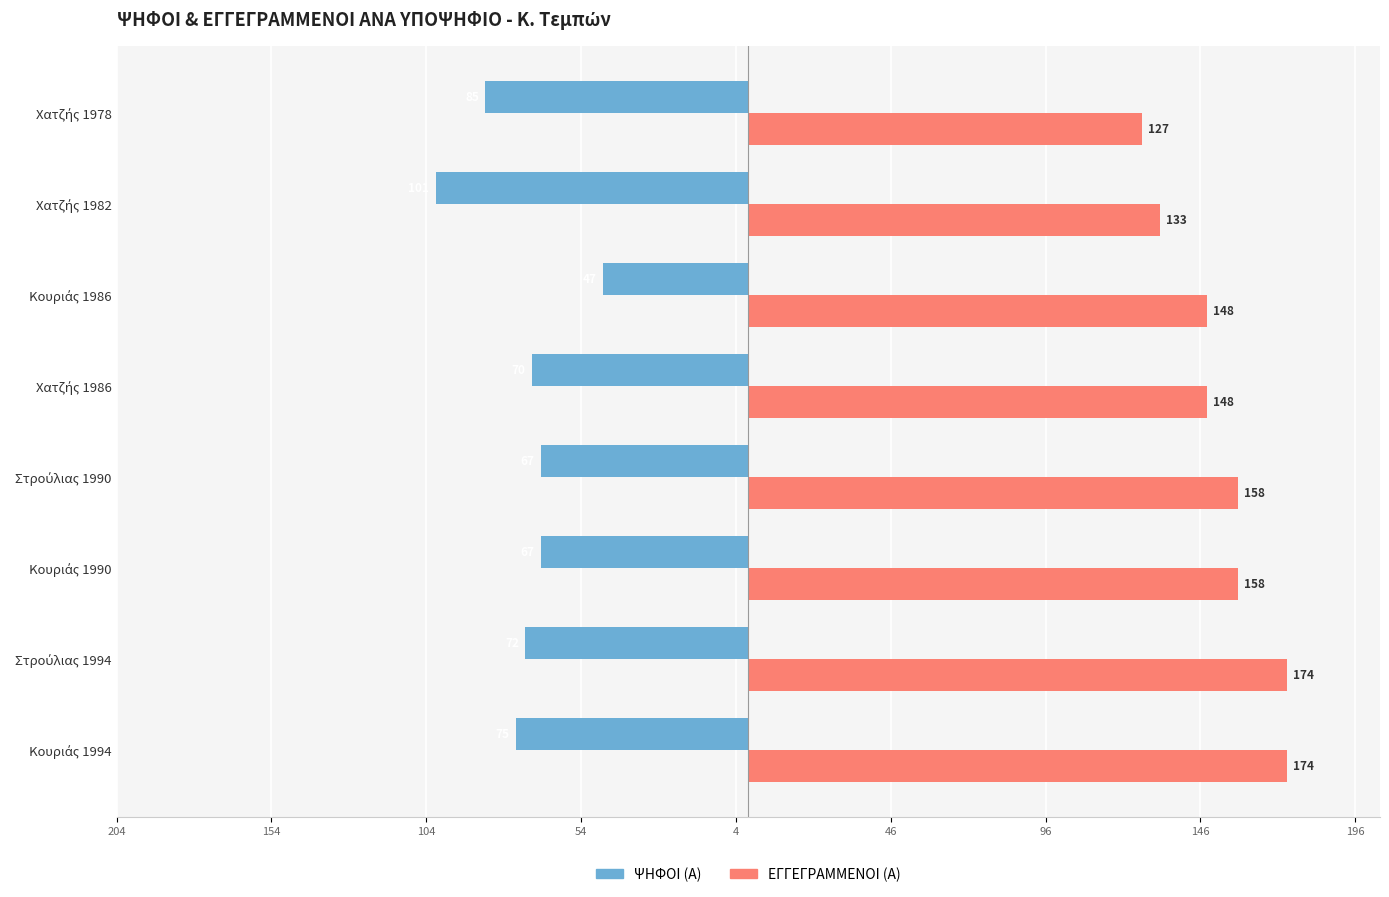

Reading left to right, transcribe all the data shown in this chart.

ΨΗΦΟΙ (Α): -75	-72	-67	-67	-70	-47	-101	-85
ΕΓΓΕΓΡΑΜΜΕΝΟΙ (Α): 174	174	158	158	148	148	133	127